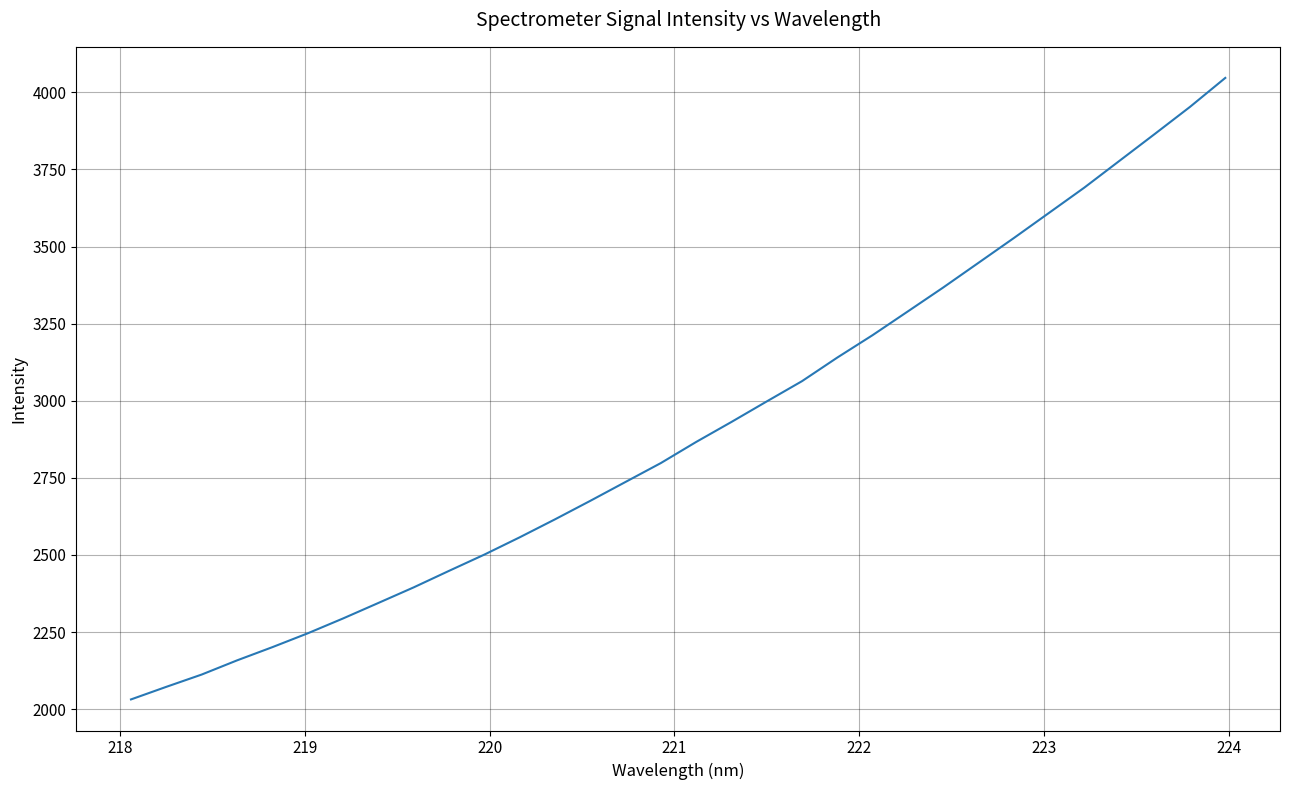

Does the chart have visible grid lines?

Yes